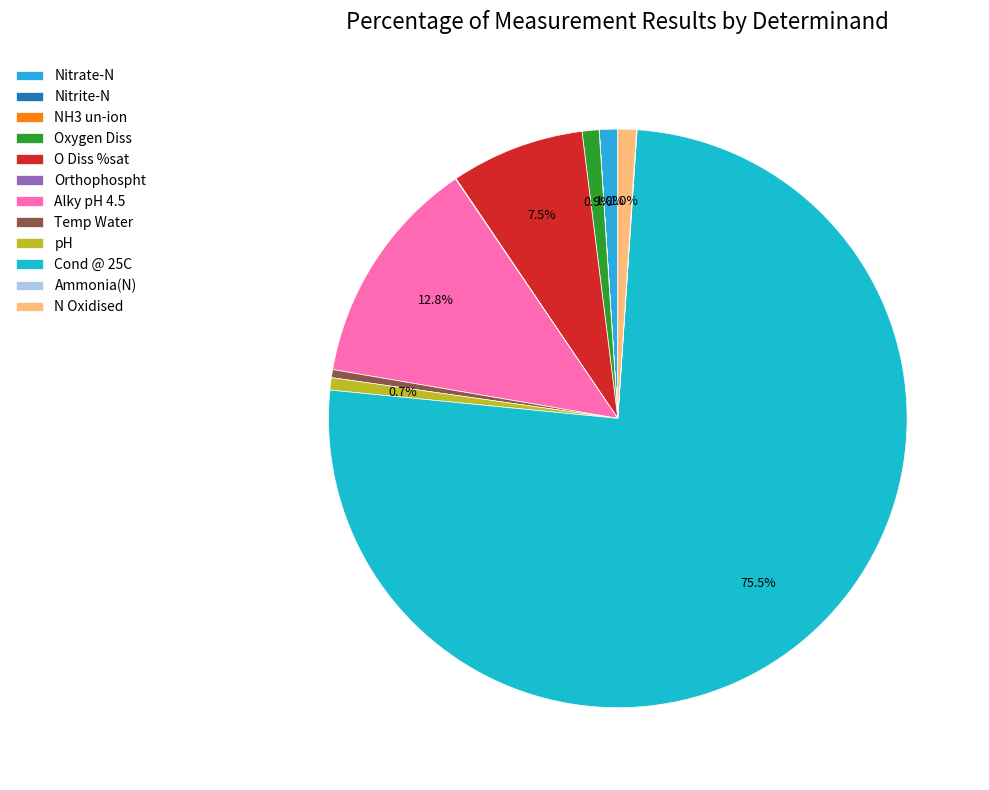

To the nearest percent, what is the average slice percentage?

8%